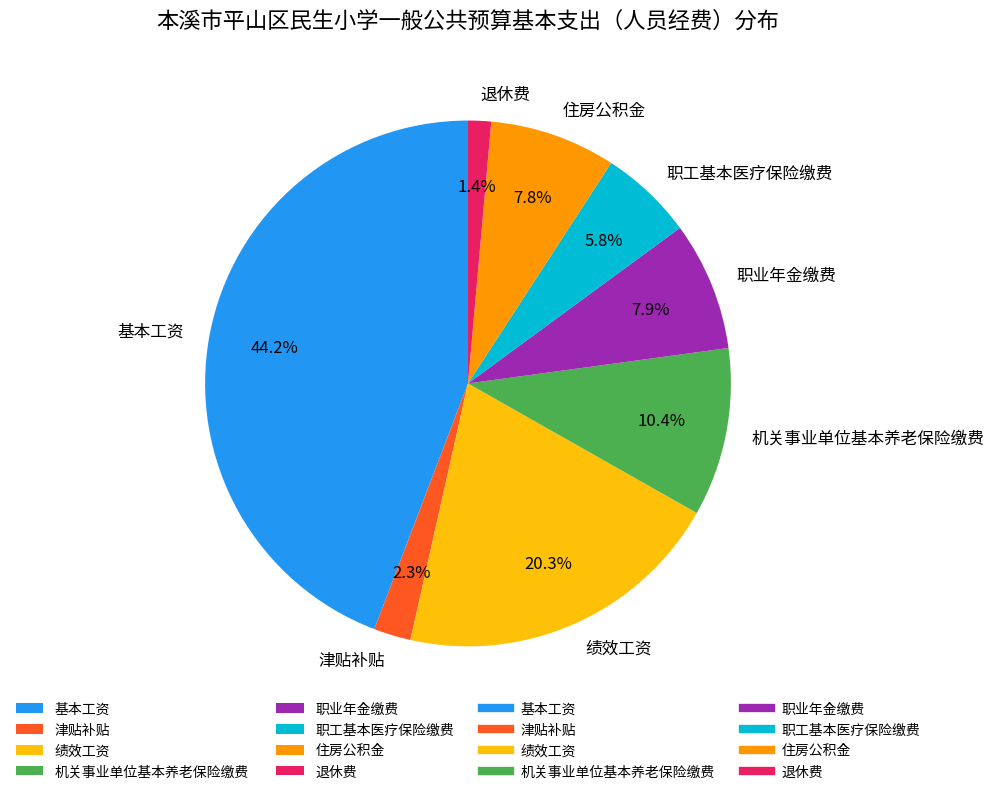

Approximately how many times larger is the value at 住房公积金 compared to 绩效工资?

0.4